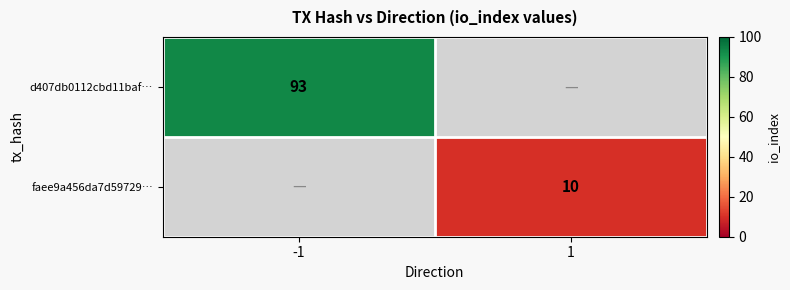

The faee9a456da7d59729… series shows 10 at 1. True or false?

True